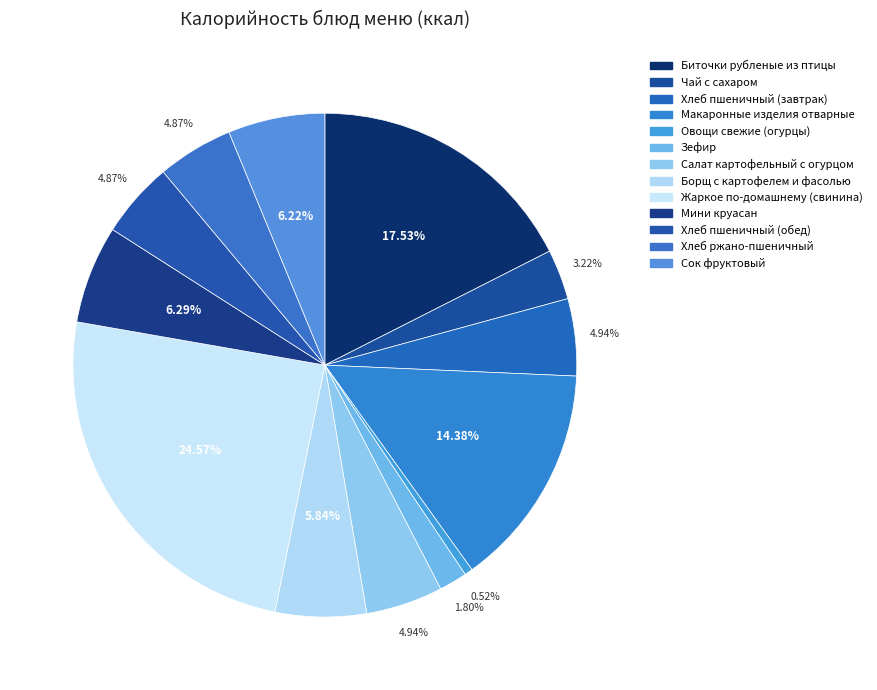

Does any single category account for the majority?

No